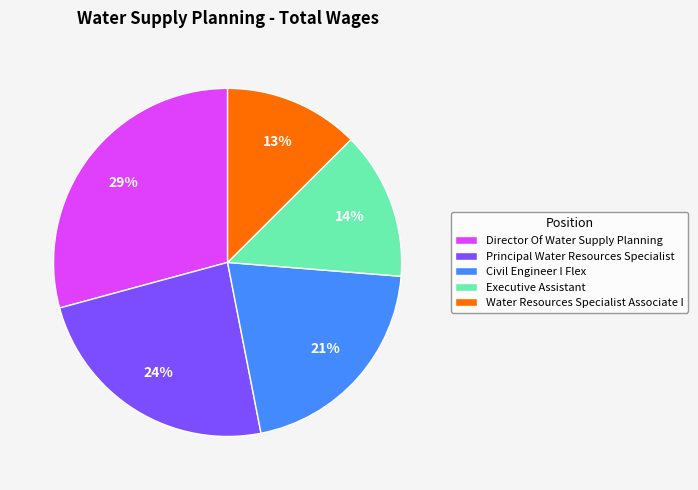

Approximately how many times larger is the value at Civil Engineer I Flex compared to Principal Water Resources Specialist?

0.9